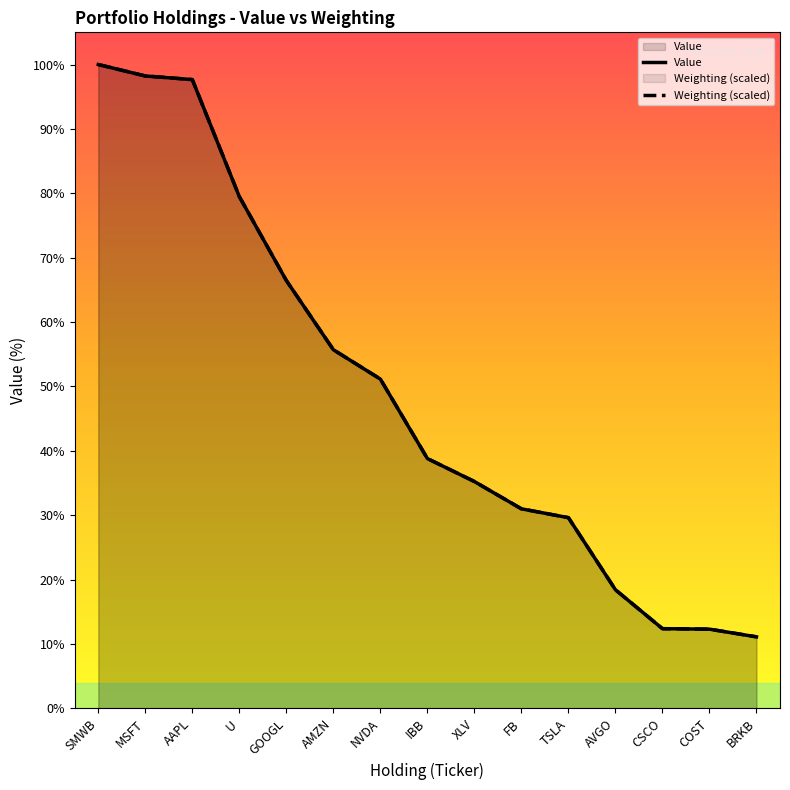

The Weighting series shows 2610946.3 at IBB. True or false?

False